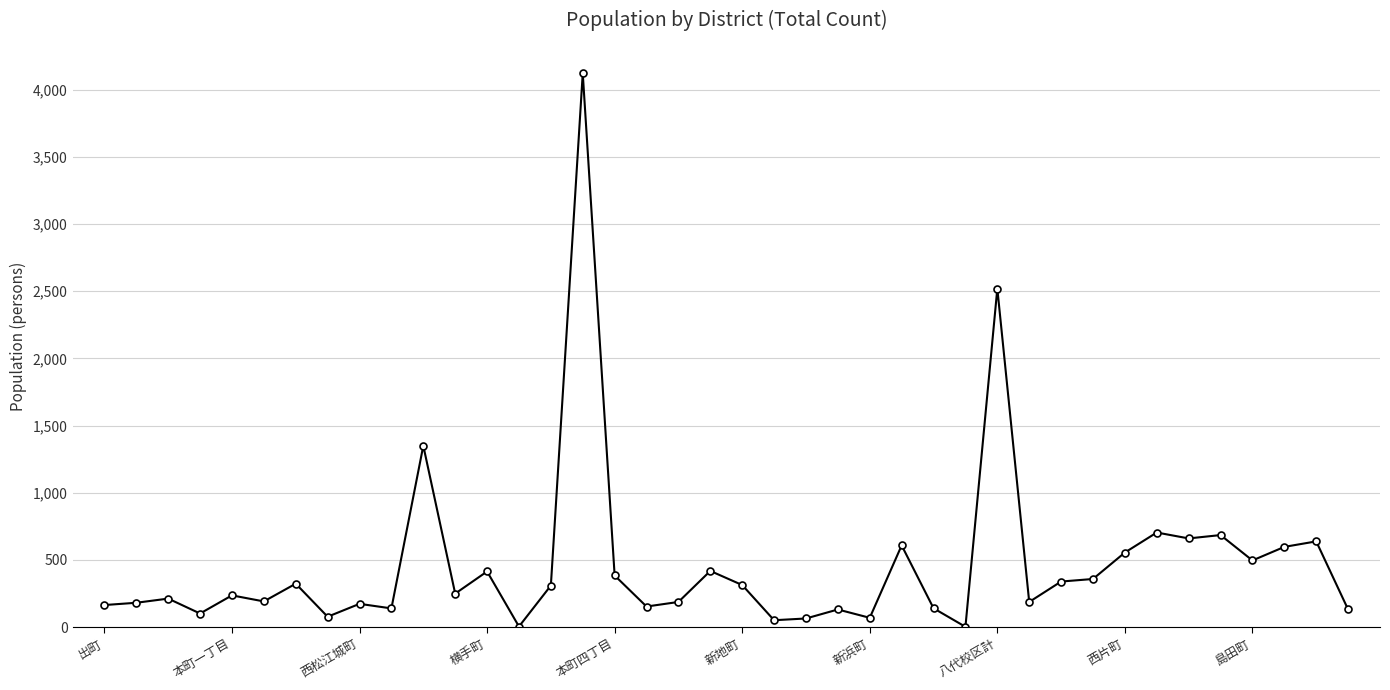

True or false: the data has more than 1 interior local peaks.

True